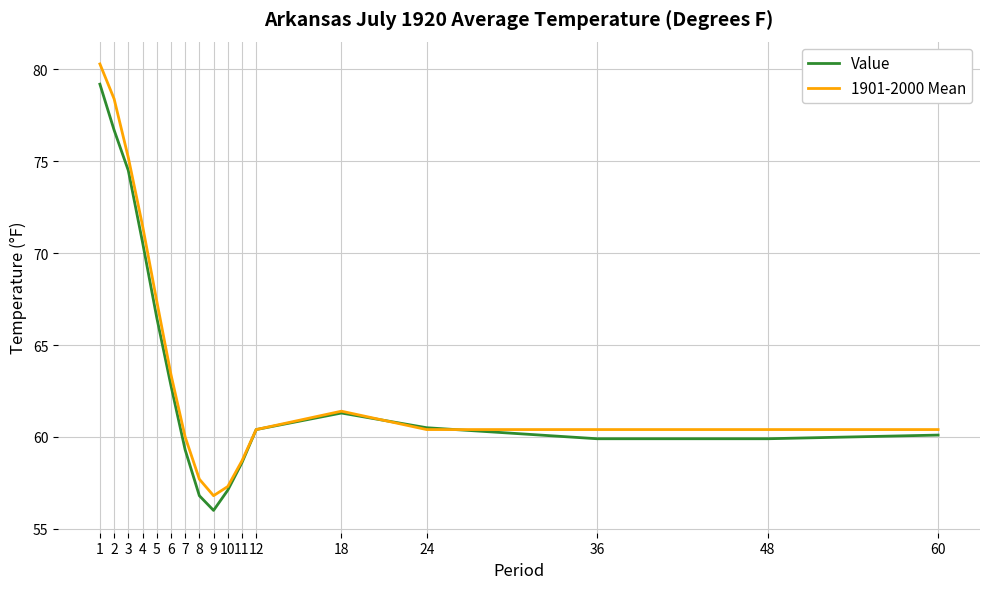

At which label is 1901-2000 Mean closest to 68?

5